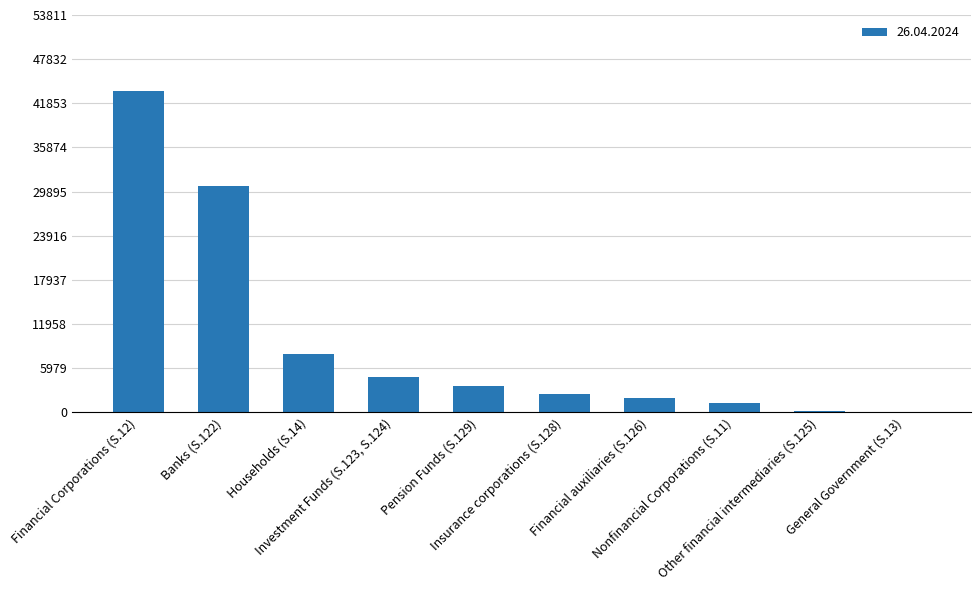

The value at Insurance corporations (S.128) is 2418.1. True or false?

True